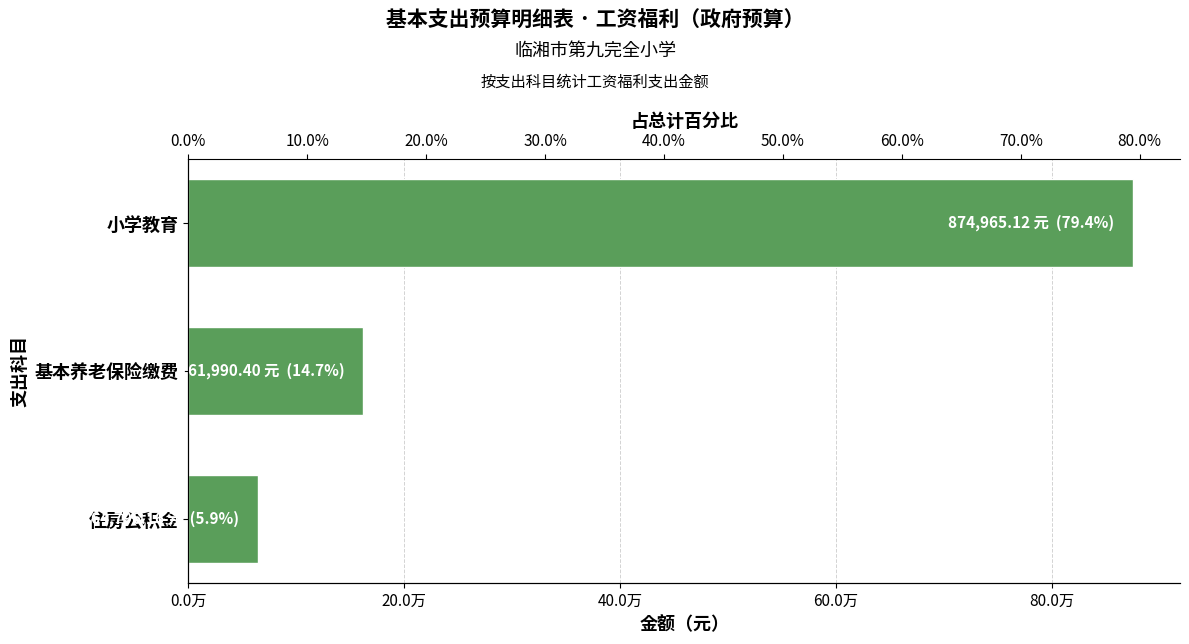

What is the sum of the values at 住房公积金 and 小学教育?

939761.3